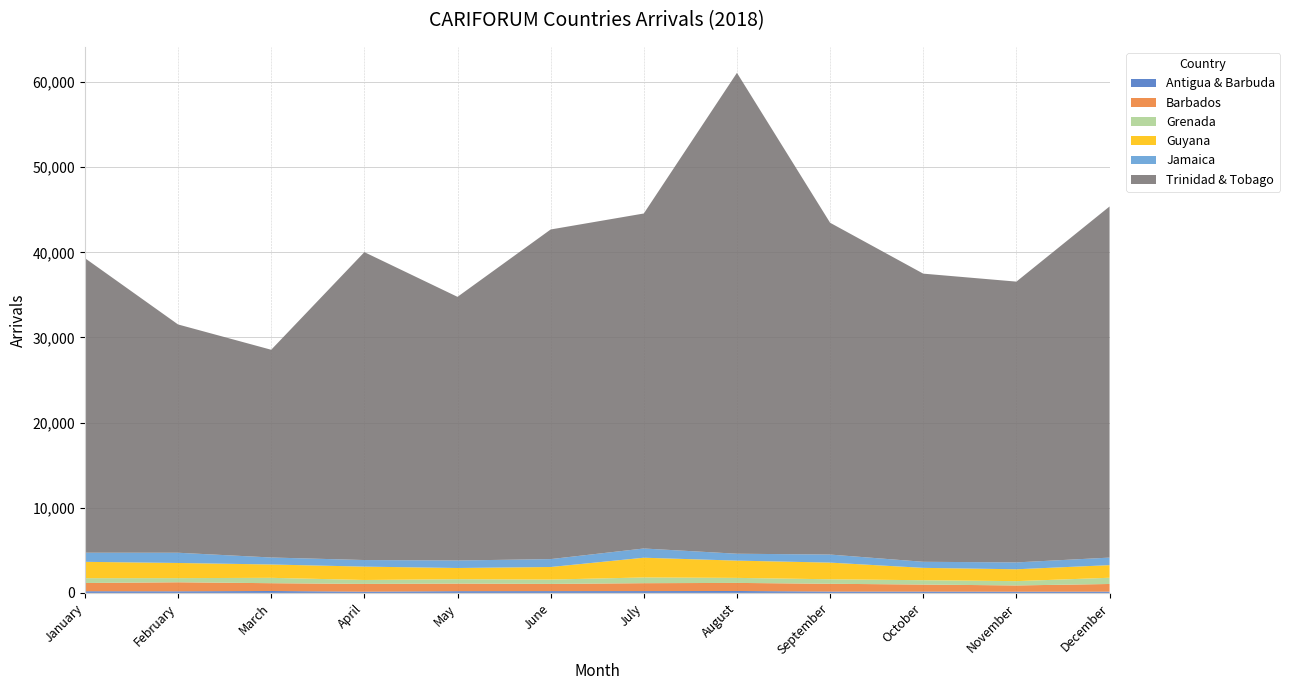

Reading left to right, list all the values displayed in this chart.

Antigua & Barbuda: 198	189	226	144	206	212	216	227	158	157	145	150
Barbados: 967	1062	916	914	891	847	927	949	916	826	733	899
Grenada: 566	486	631	462	515	508	674	590	529	509	506	732
Guyana: 1921	1781	1567	1569	1316	1477	2318	2028	1958	1451	1394	1482
Jamaica: 1070	1201	821	773	880	928	1083	809	946	713	806	885
Trinidad & Tobago: 34598	26811	24397	36162	30966	38712	39344	56479	38968	33842	32978	41239